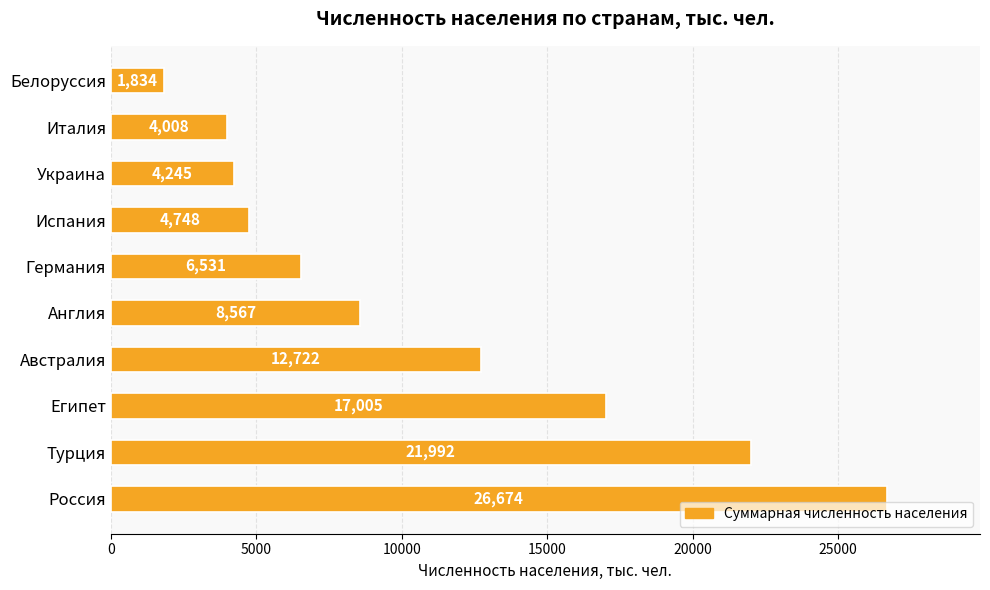

How many bars are there in total?

10